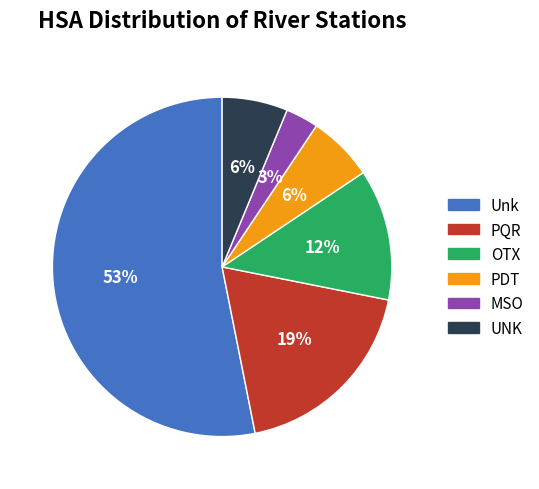

Which has a higher value, MSO or PQR?

PQR